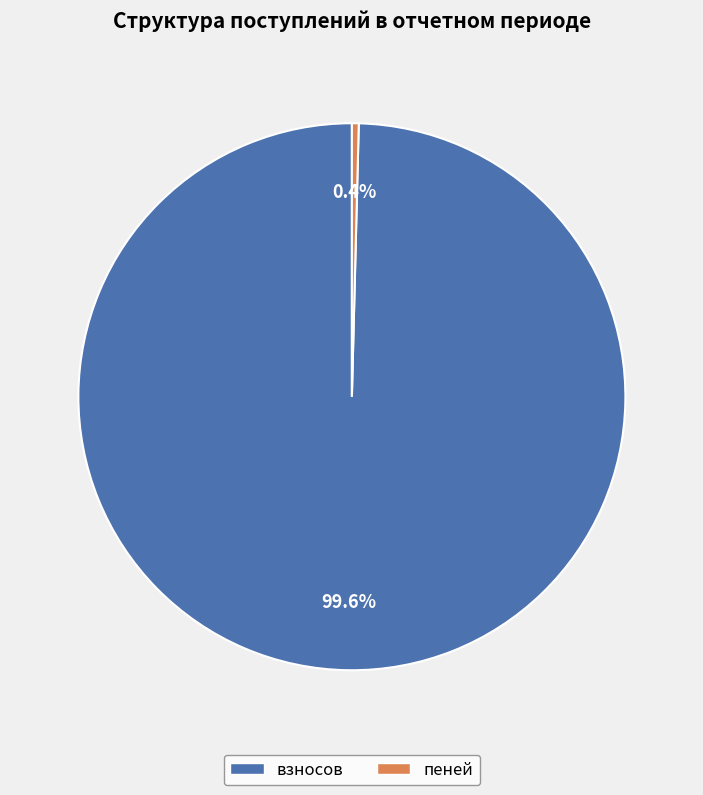

Does any single category account for the majority?

Yes